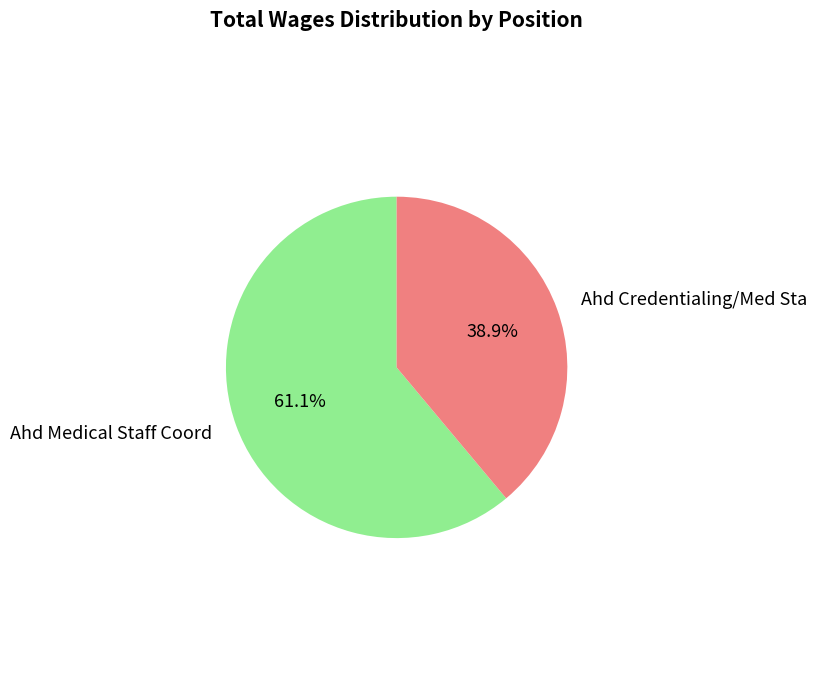

Is it true that Ahd Credentialing/Med Sta is 48% of the pie?

False